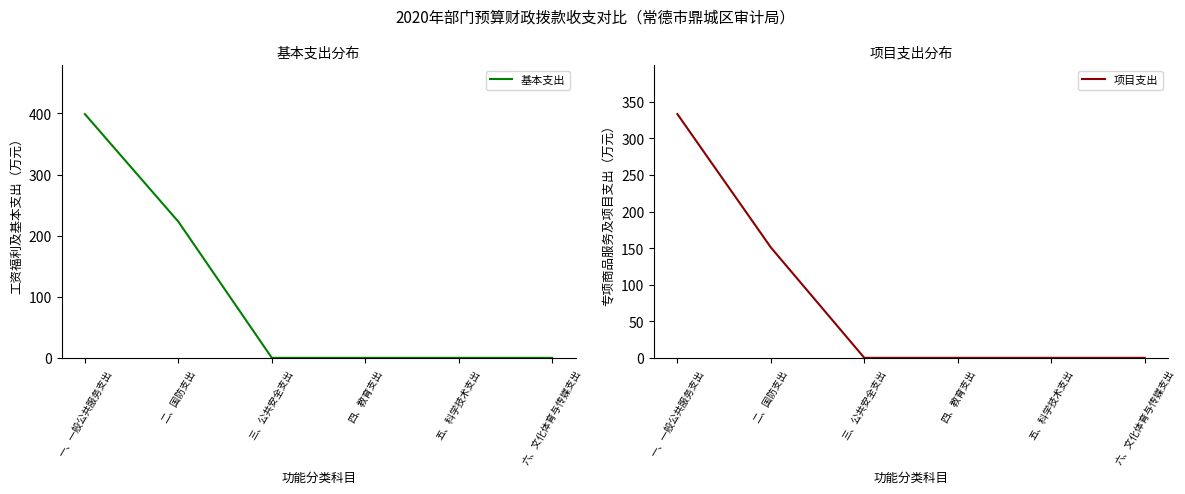

What is the label of the 4th point from the right?

三、公共安全支出